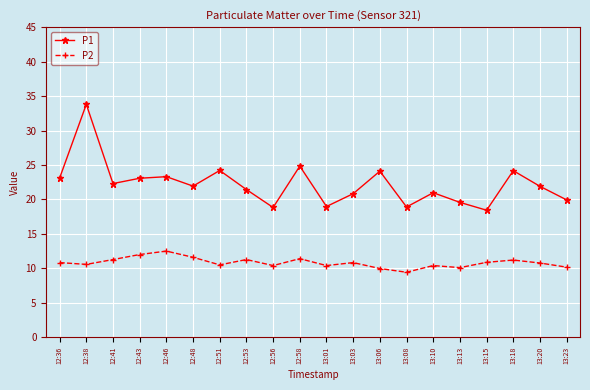

At how many categories does at least one series exceed 10?

20